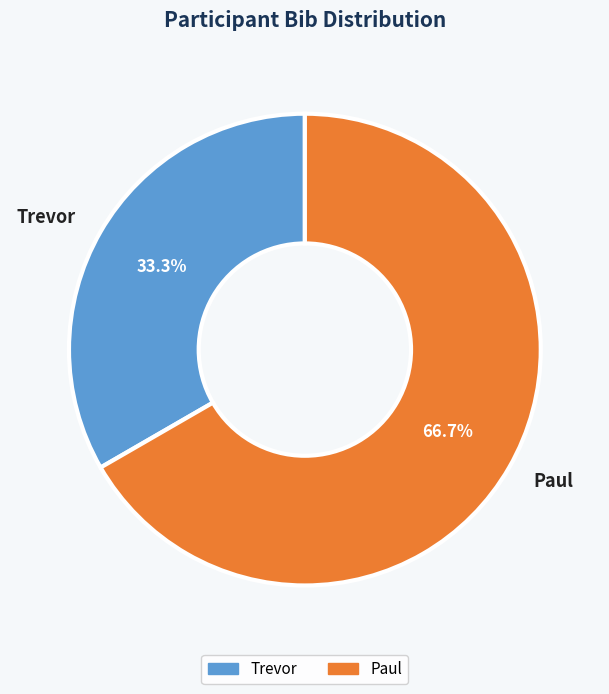

To the nearest percent, what portion does Paul represent?

67%